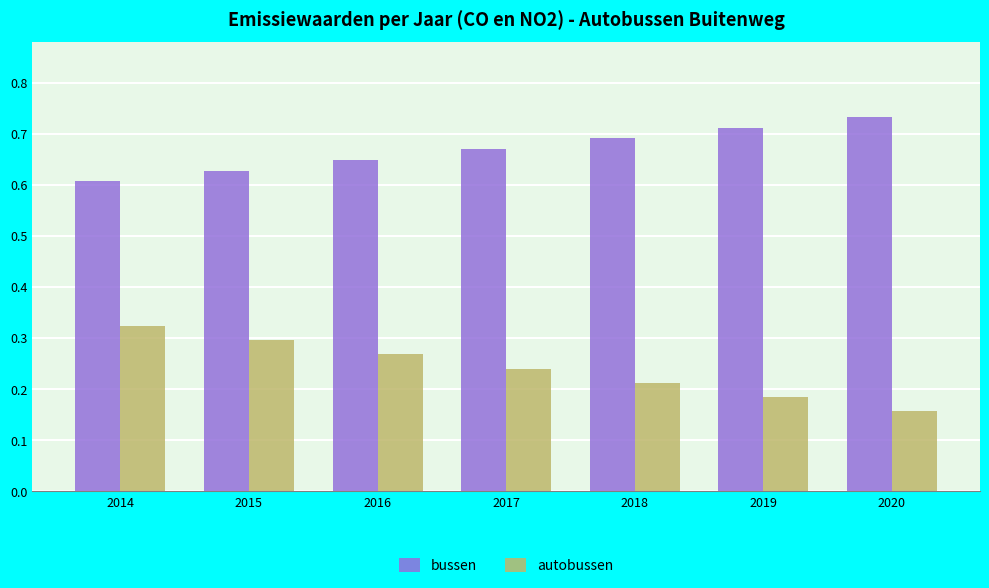

Which series has the largest total across all categories?

bussen